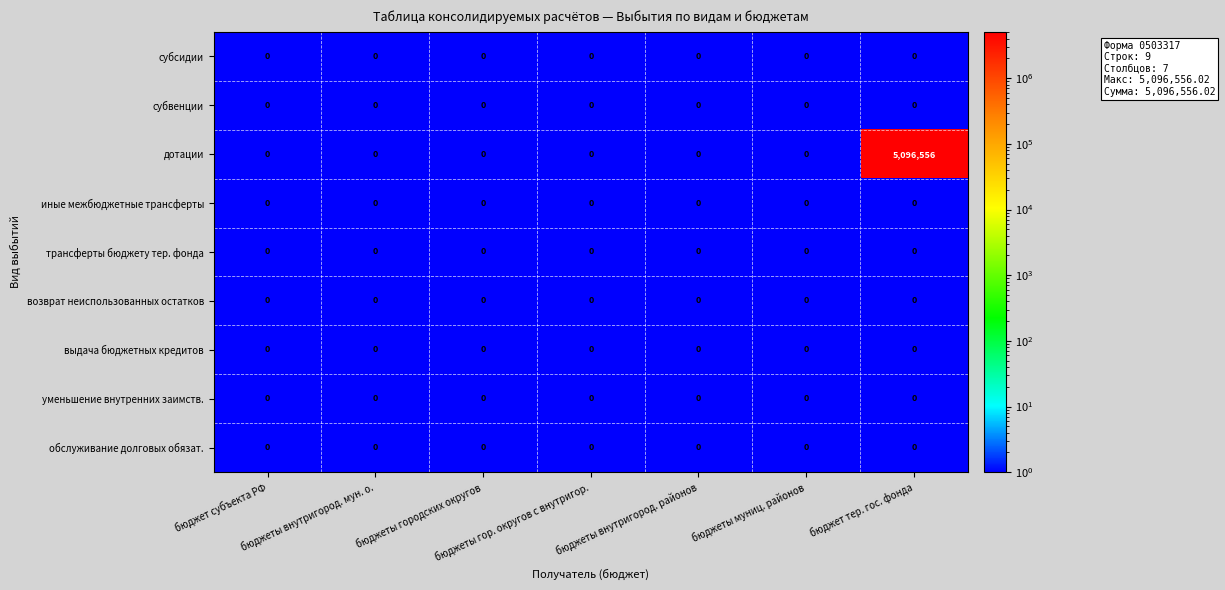

Which series has the largest total across all categories?

дотации